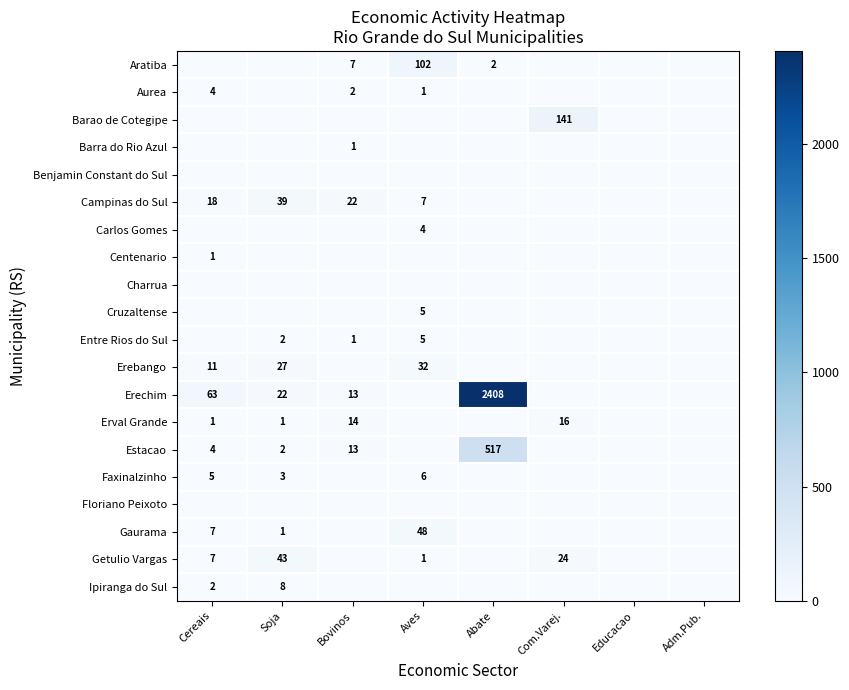

The Aurea series shows 1 at Aves. True or false?

True